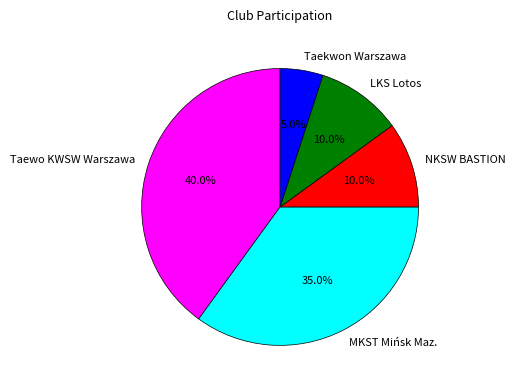

Is LKS Lotos the majority of the pie?

No